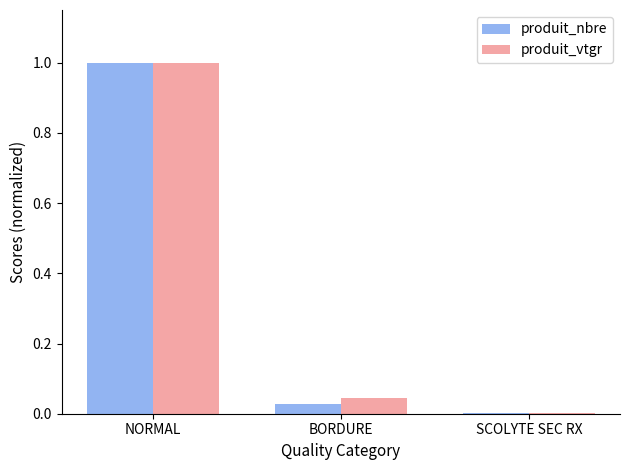

Is it true that produit_vtgr equals 1.0 at NORMAL?

True